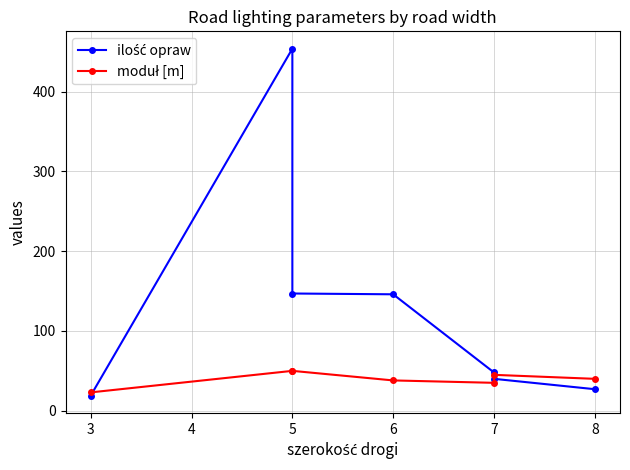

How many intersections are there between moduł [m] and ilość opraw?

2